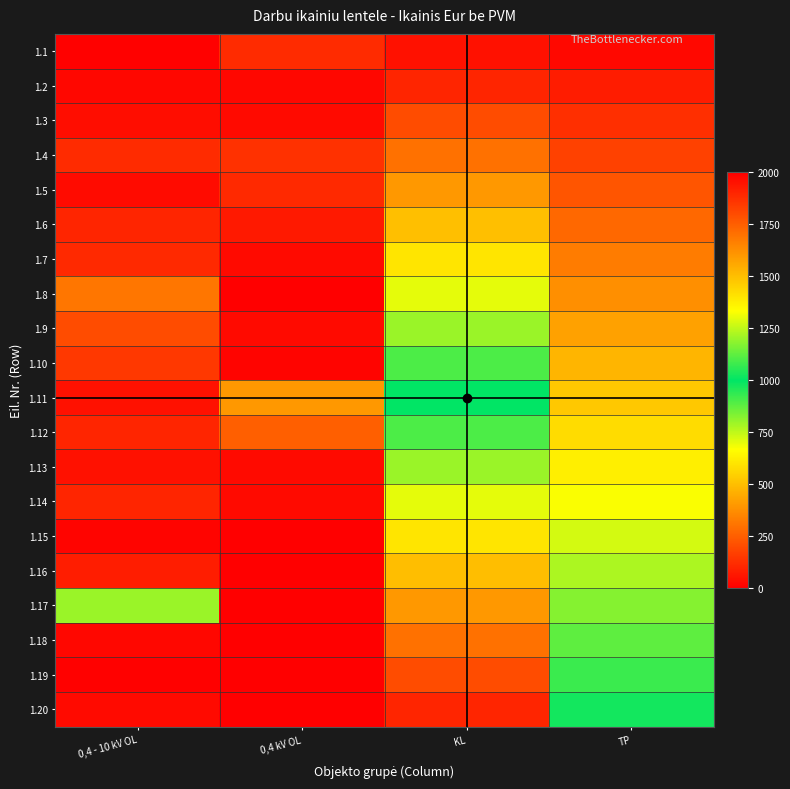

Reading left to right, transcribe all the data shown in this chart.

1.1: 0,4 - 10 kV OL=5	0,4 kV OL=117	KL=50	TP=25
1.2: 0,4 - 10 kV OL=20	0,4 kV OL=20	KL=100	TP=75
1.3: 0,4 - 10 kV OL=39	0,4 kV OL=30	KL=200	TP=125
1.4: 0,4 - 10 kV OL=117	0,4 kV OL=132	KL=300	TP=175
1.5: 0,4 - 10 kV OL=35	0,4 kV OL=110	KL=400	TP=225
1.6: 0,4 - 10 kV OL=100	0,4 kV OL=70	KL=500	TP=275
1.7: 0,4 - 10 kV OL=113	0,4 kV OL=30	KL=600	TP=325
1.8: 0,4 - 10 kV OL=312	0,4 kV OL=2000	KL=700	TP=375
1.9: 0,4 - 10 kV OL=200	0,4 kV OL=31	KL=800	TP=425
1.10: 0,4 - 10 kV OL=150	0,4 kV OL=15	KL=900	TP=475
1.11: 0,4 - 10 kV OL=50	0,4 kV OL=400	KL=1000	TP=525
1.12: 0,4 - 10 kV OL=100	0,4 kV OL=250	KL=1100	TP=575
1.13: 0,4 - 10 kV OL=50	0,4 kV OL=30	KL=1200	TP=625
1.14: 0,4 - 10 kV OL=100	0,4 kV OL=30	KL=1300	TP=675
1.15: 0,4 - 10 kV OL=15	0,4 kV OL=0	KL=1400	TP=725
1.16: 0,4 - 10 kV OL=80	0,4 kV OL=0	KL=1500	TP=775
1.17: 0,4 - 10 kV OL=800	0,4 kV OL=0	KL=1600	TP=825
1.18: 0,4 - 10 kV OL=20	0,4 kV OL=0	KL=1700	TP=875
1.19: 0,4 - 10 kV OL=6	0,4 kV OL=0	KL=1800	TP=925
1.20: 0,4 - 10 kV OL=30	0,4 kV OL=0	KL=1900	TP=975